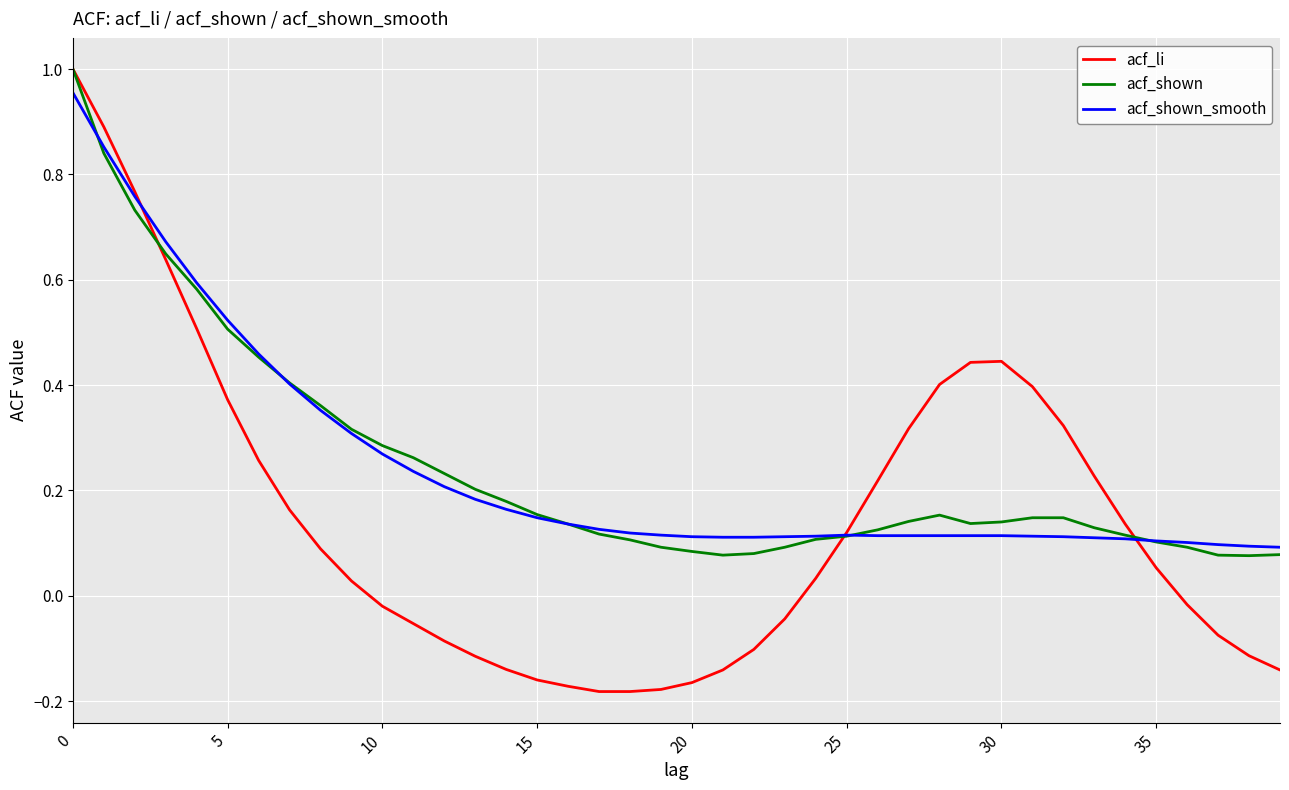

Which series has the widest spread of values?

acf_li